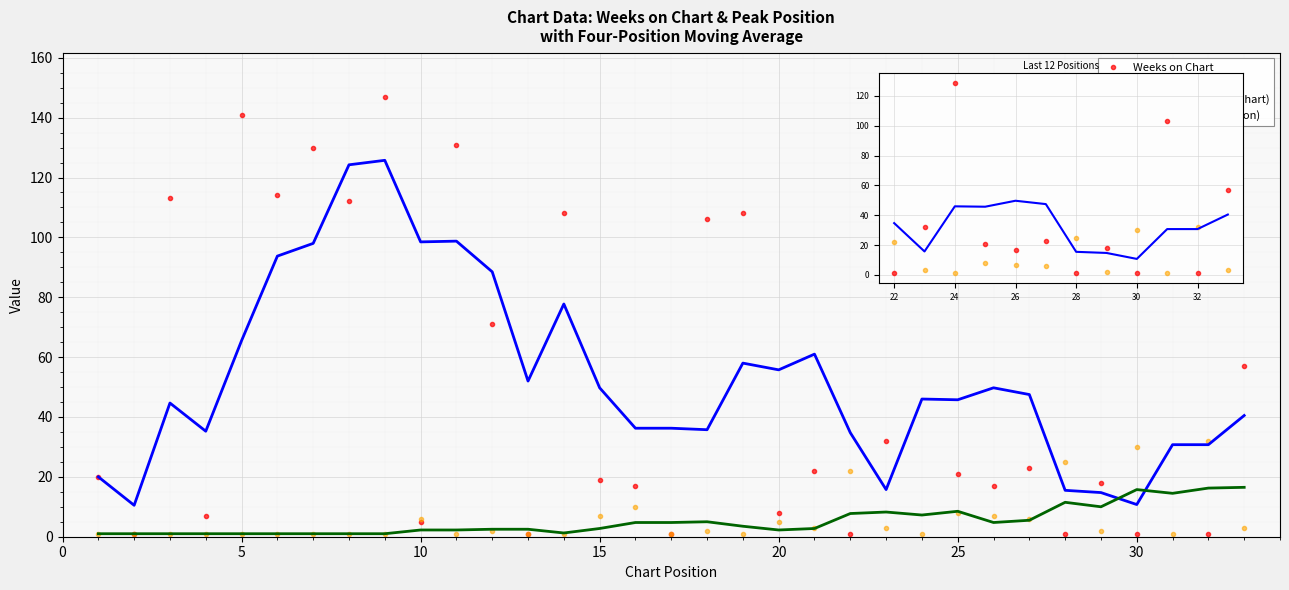

Rank the series by their average value, from lowest to highest.

Peak Position, Weeks on Chart